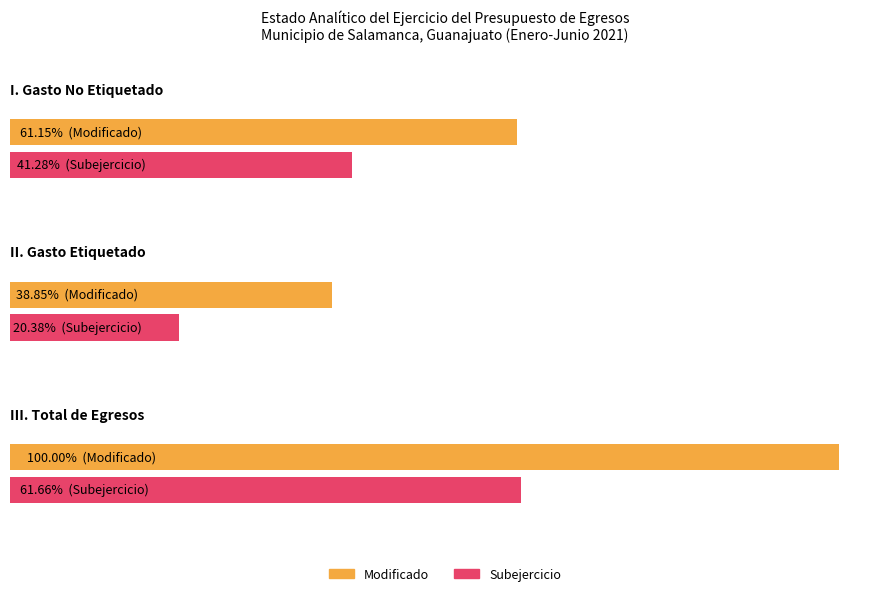

How many bars are there in total?

6